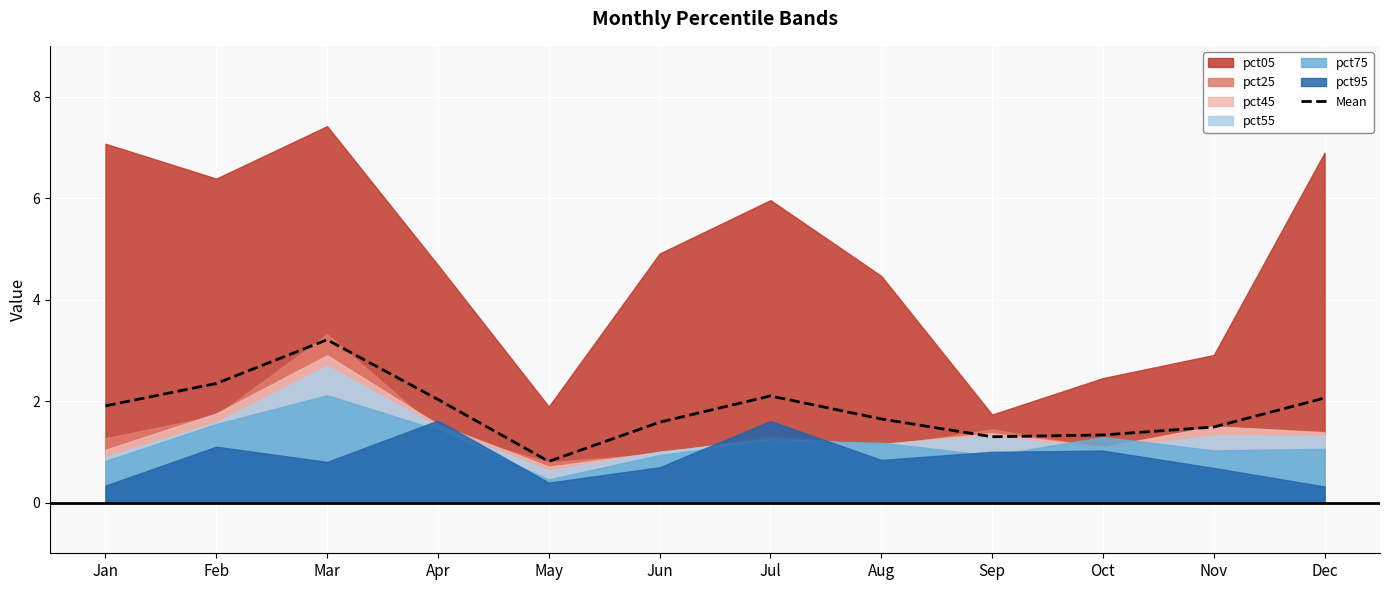

The chart shows a value of 2.1 at Oct. True or false?

False